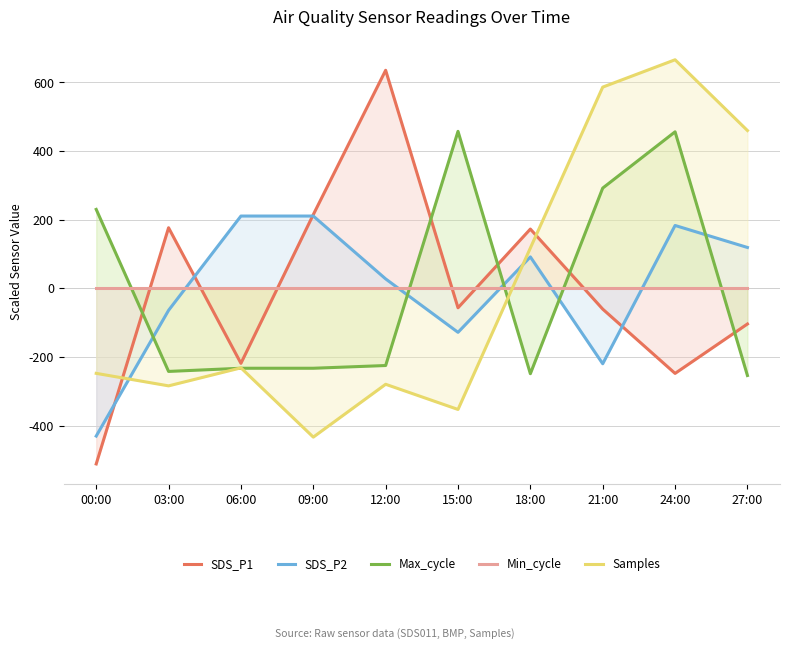

What position from the right is 18:00?

4